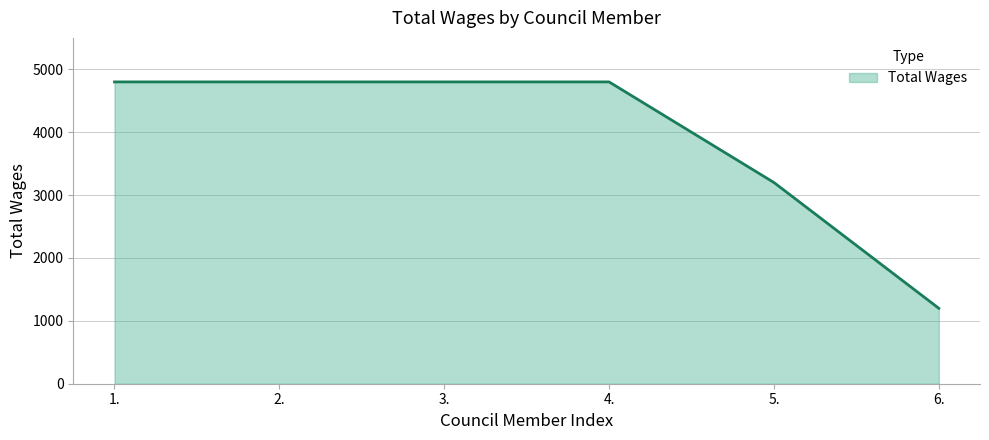

Which label corresponds to the smallest value in the chart?

6.